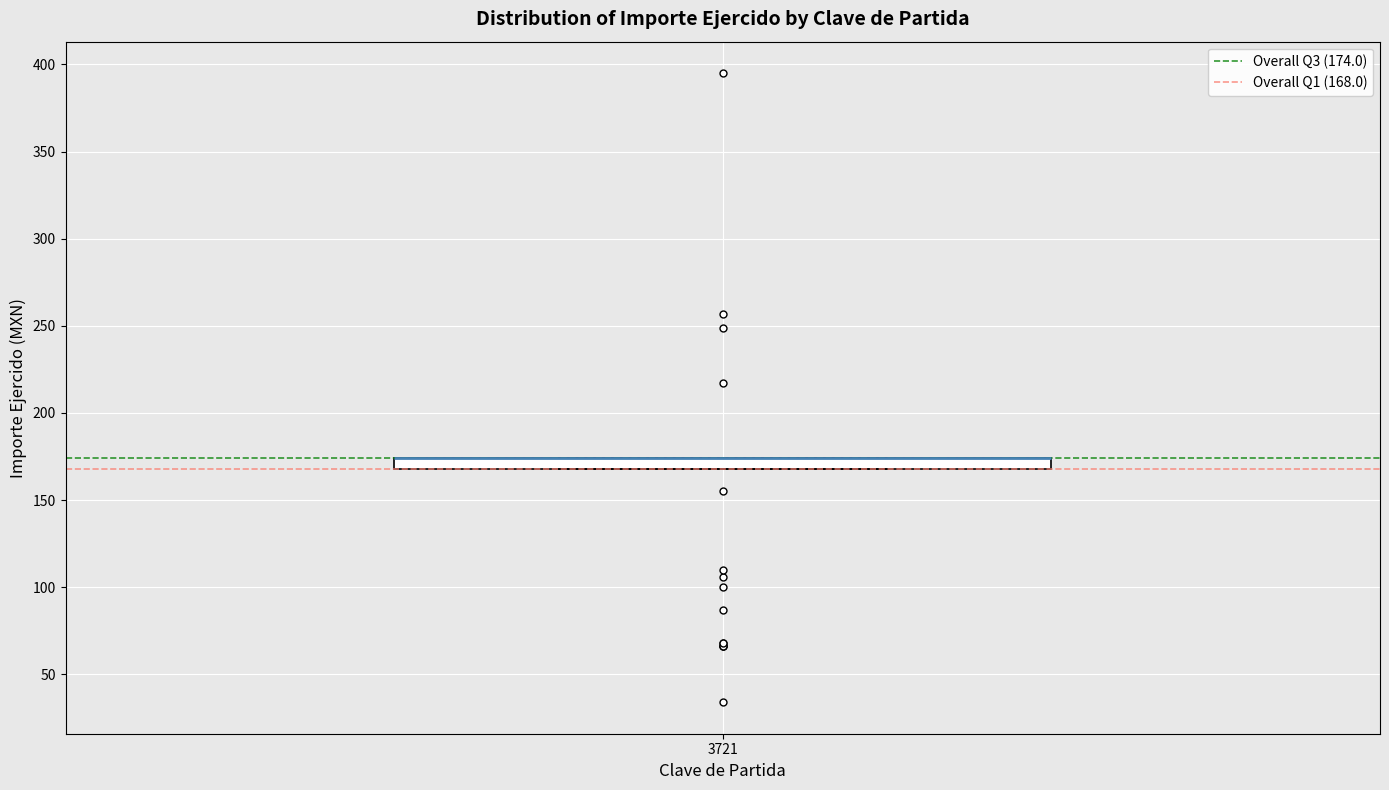

Where is the upper edge of the box at x = 3721 on the y-axis? The values are not printed on the chart, so give them approximately, as read against the axis.

175